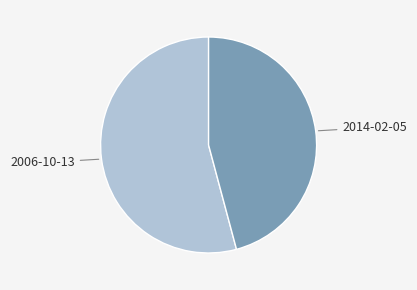

Is there any slice that represents more than half of the pie?

Yes